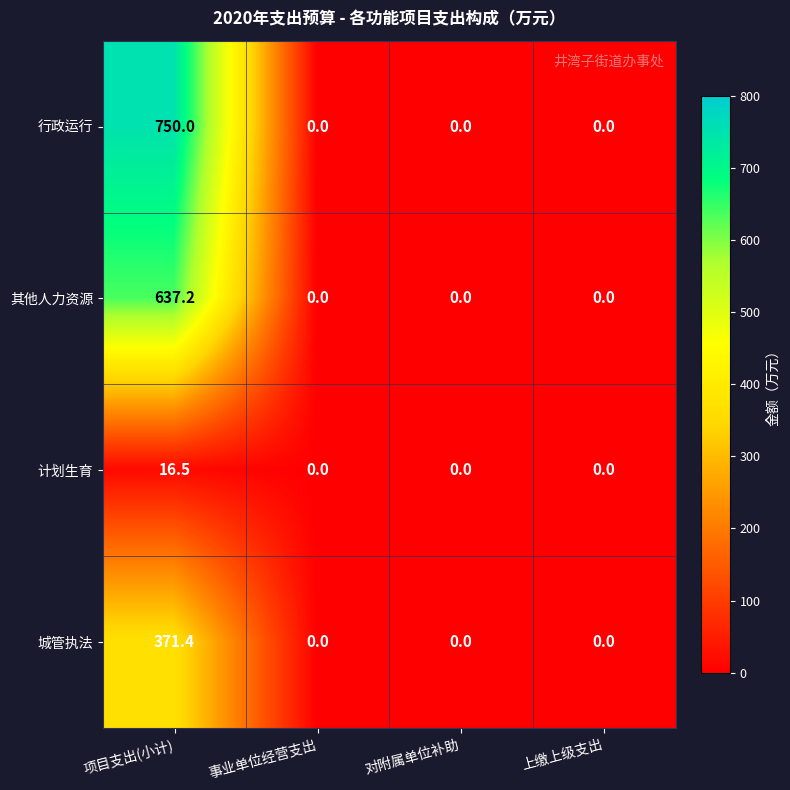

Is it true that 计划生育 equals -8.8 at 对附属单位补助?

False